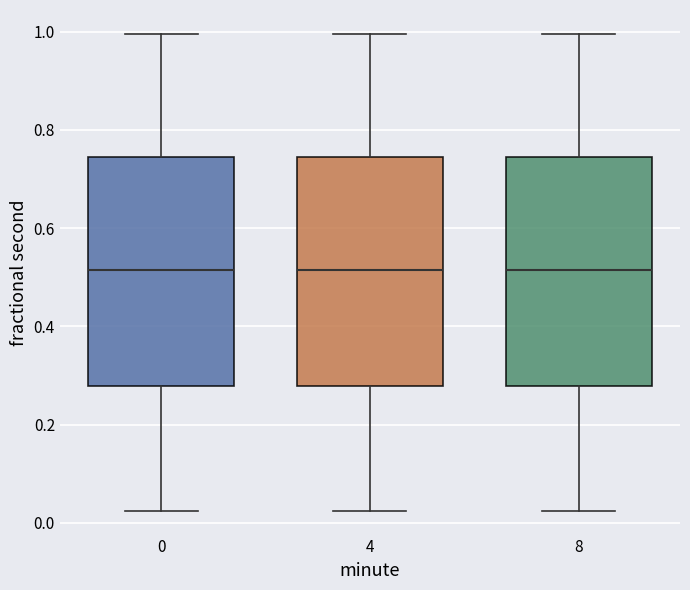

Where does the median line of the box at x = 0 sit on the y-axis? The values are not printed on the chart, so give them approximately, as read against the axis.

0.52